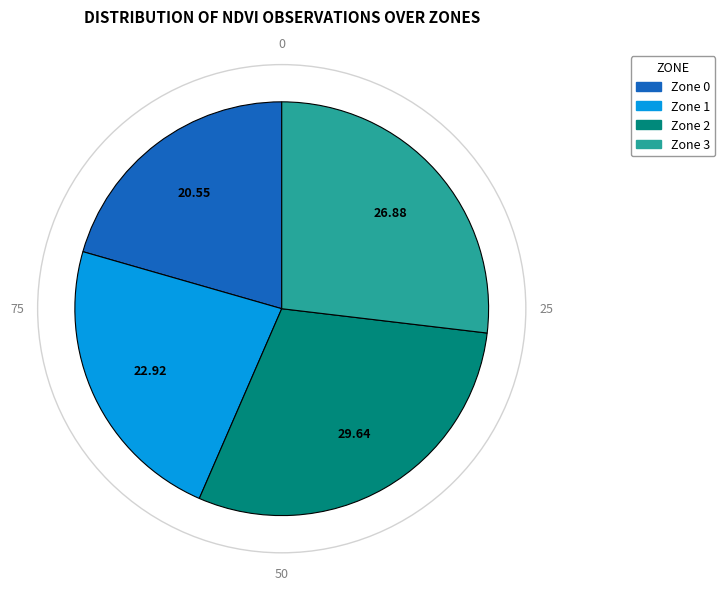

Is the sum of Zone 2 and Zone 3 greater than half?

Yes